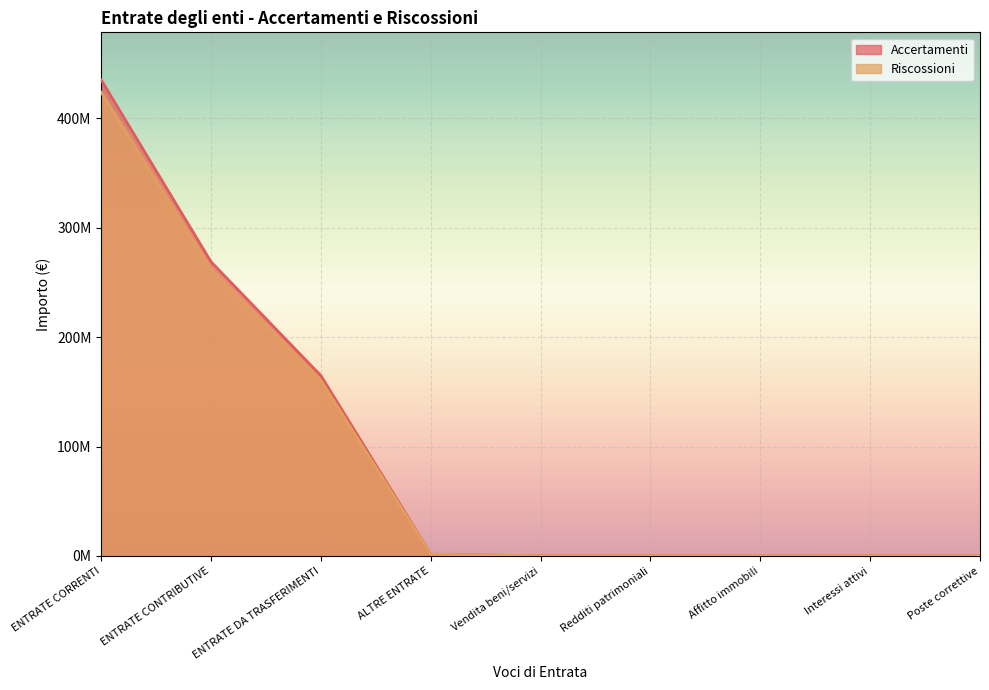

Reading left to right, what are all the values shown in this chart?

Accertamenti: 435211306	268852741	164821849	1536716	89158	192194	25792	166402	35373
Riscossioni: 423941329	261941517	160427640	1572172	85689	181855	28034	153821	55027